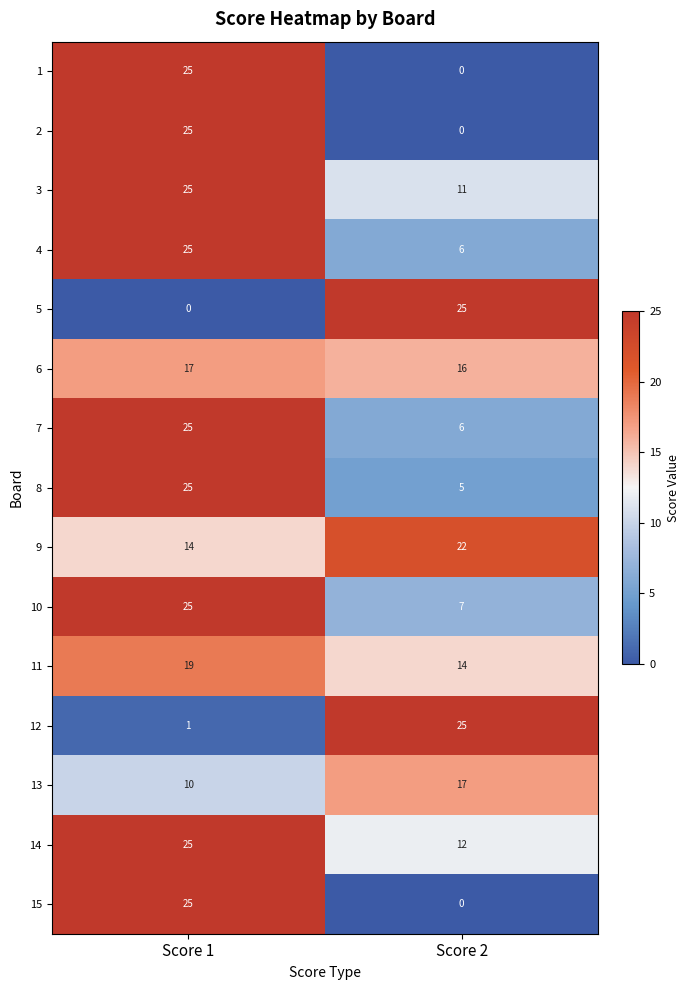

What is the sum of all 11 values?

33